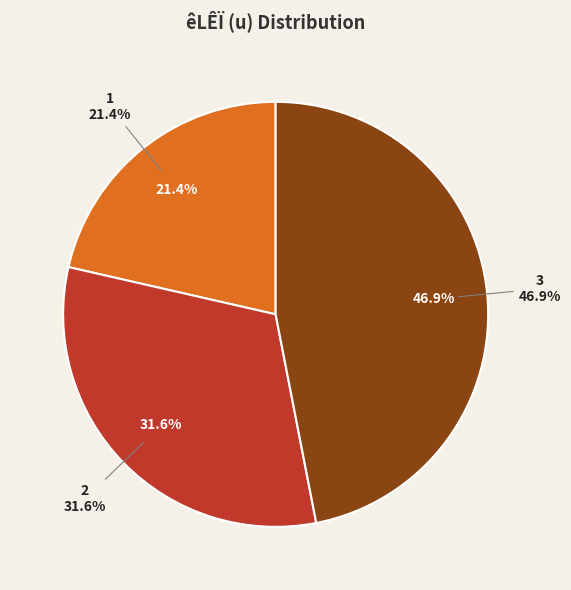

Do 2 and 3 together represent more than half of the pie?

Yes